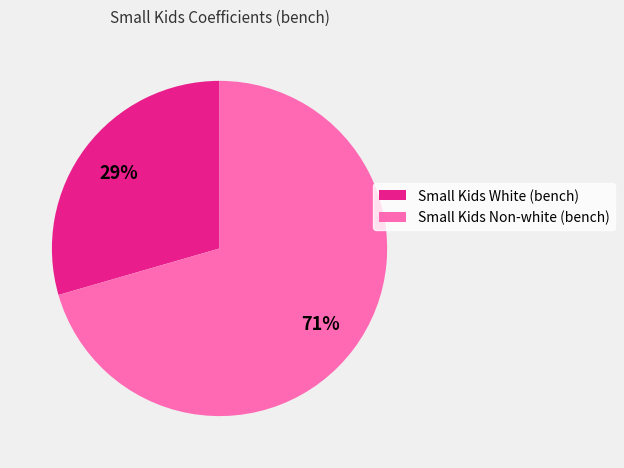

Rank the categories by value from lowest to highest.

Small Kids White (bench), Small Kids Non-white (bench)